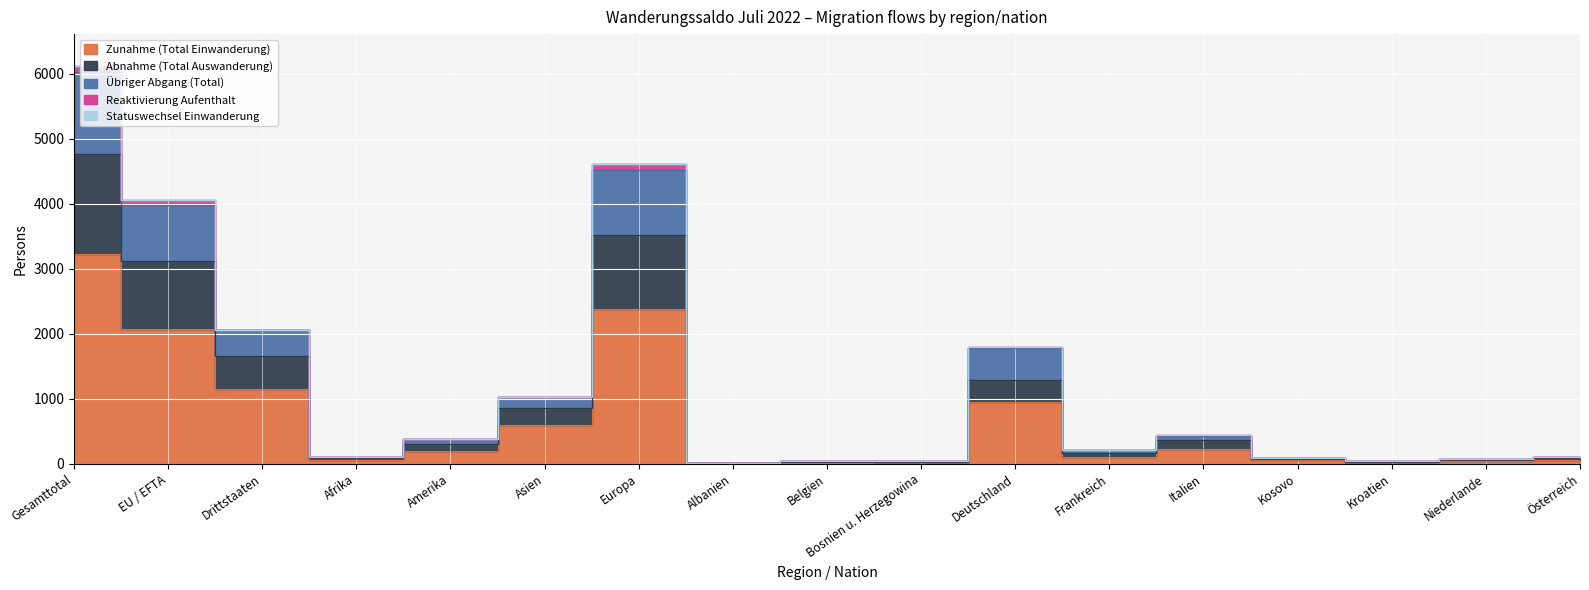

The Zunahme (Total Einwanderung) series shows 3228 at Gesamttotal. True or false?

True